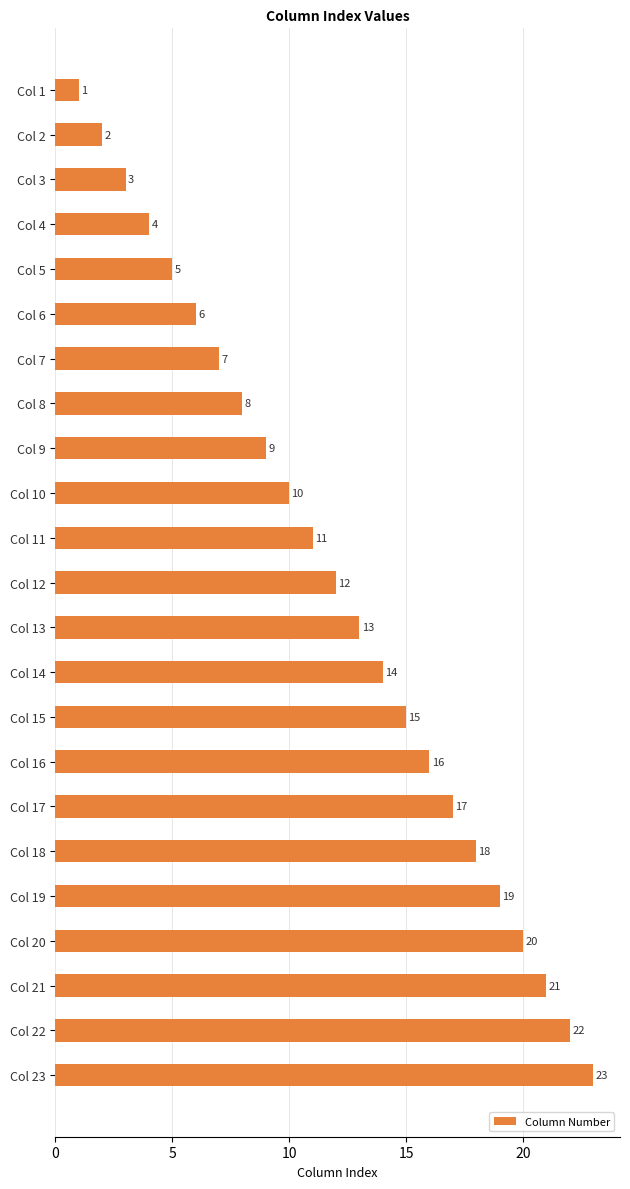

True or false: the data shows 10 at Col 17.

False